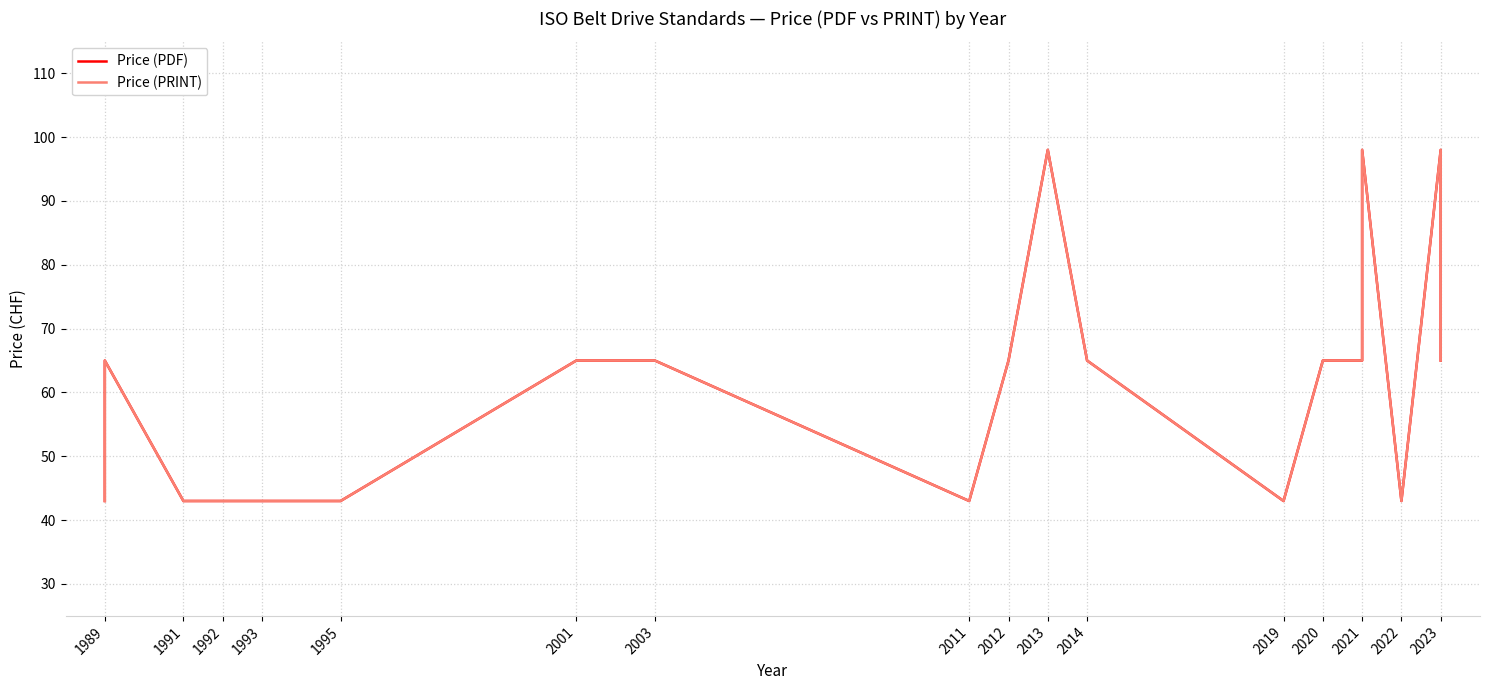

True or false: Price (PDF) and Price (PRINT) intersect in this chart.

False